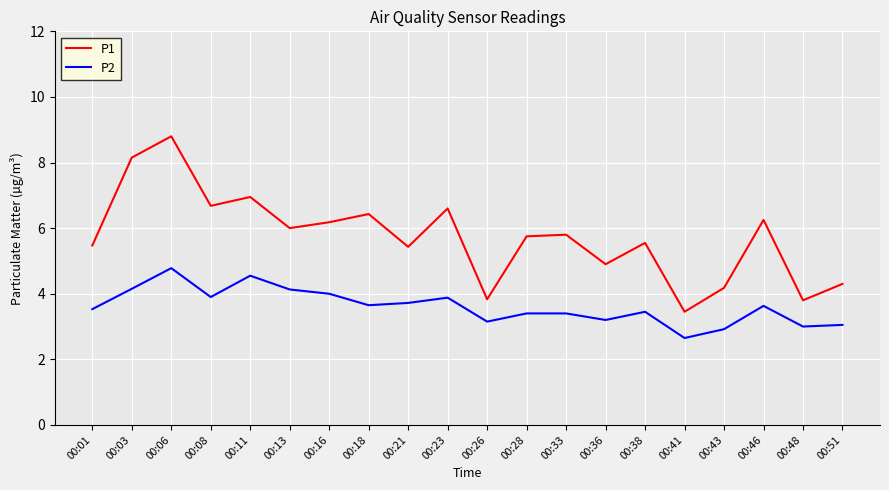

Is it true that P1 equals 1.7 at 00:23?

False